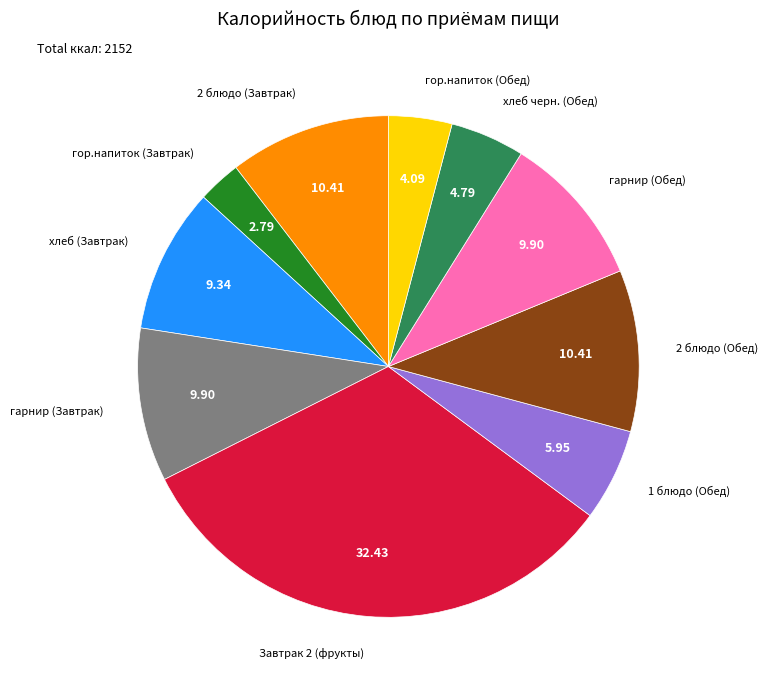

Is there any slice that represents more than half of the pie?

No